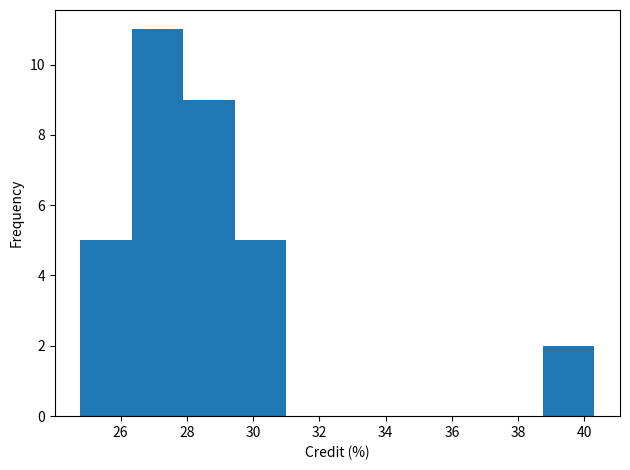

Over which range of the x-axis is the bar tallest?

26.4 to 27.8